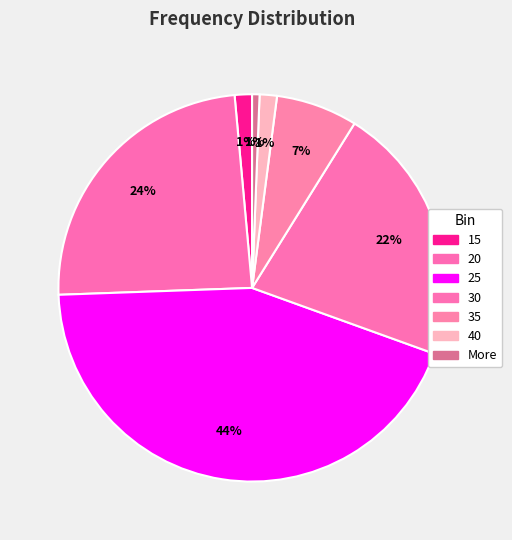

To the nearest percent, what is the combined percentage of 15 and 30?

23%